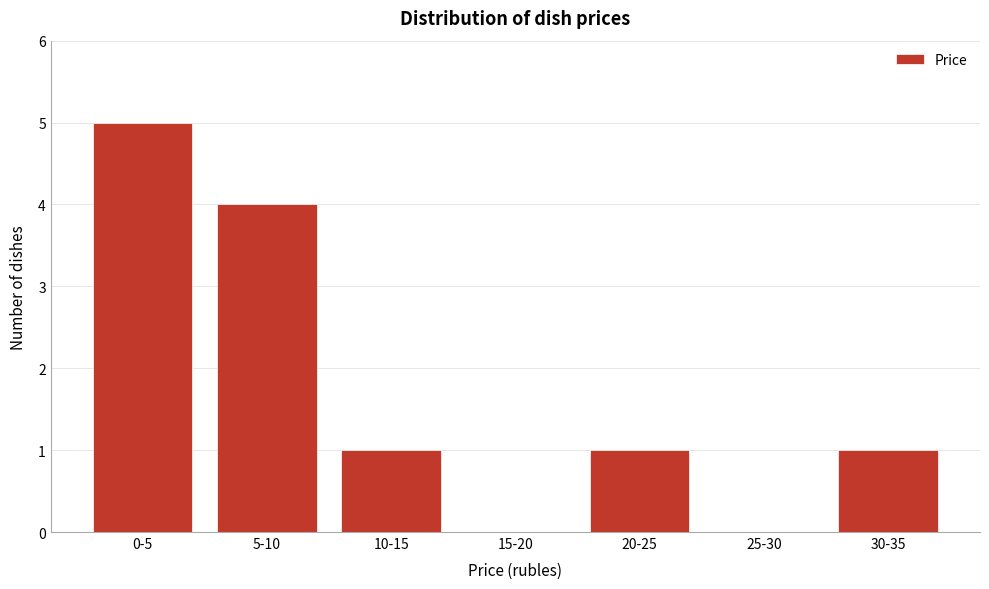

Reading left to right, list all the values displayed in this chart.

0-5=5	5-10=4	10-15=1	15-20=0	20-25=1	25-30=0	30-35=1